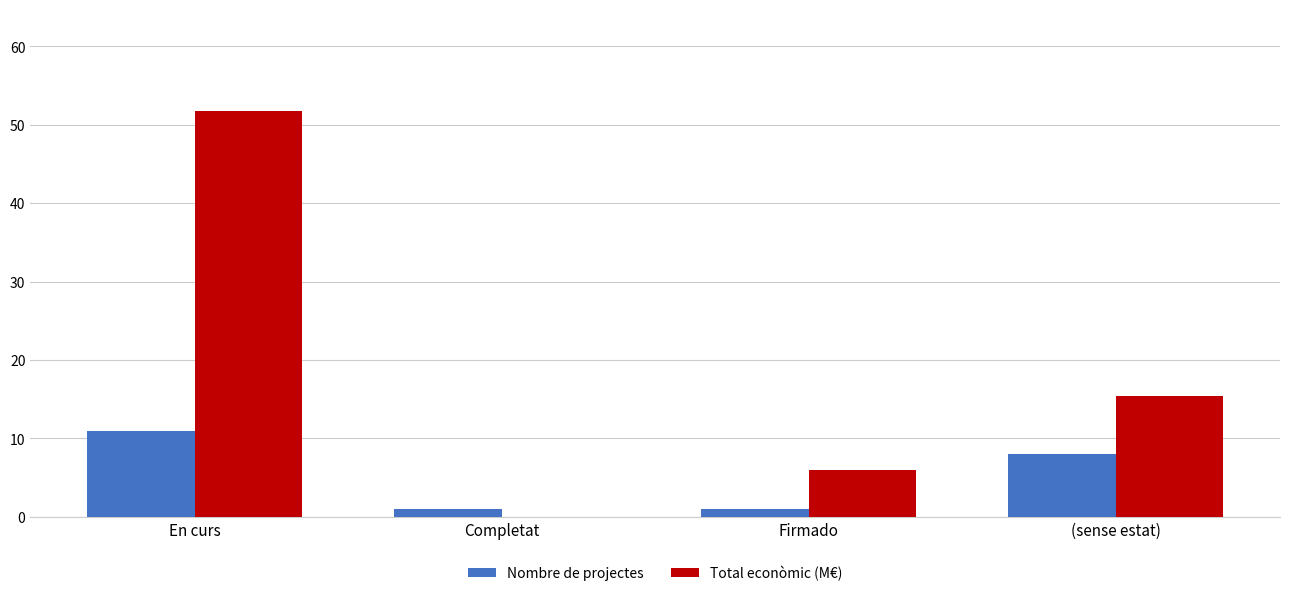

What is the sum of all Total econòmic (M€) values?

73.2